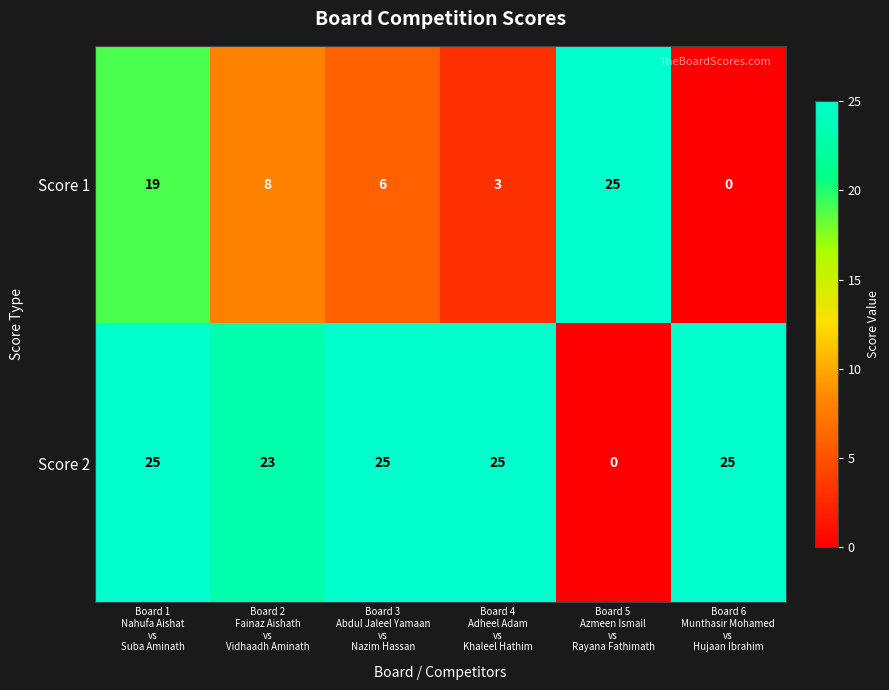

What is the difference between the second highest and minimum values in the Score 1 series?

19